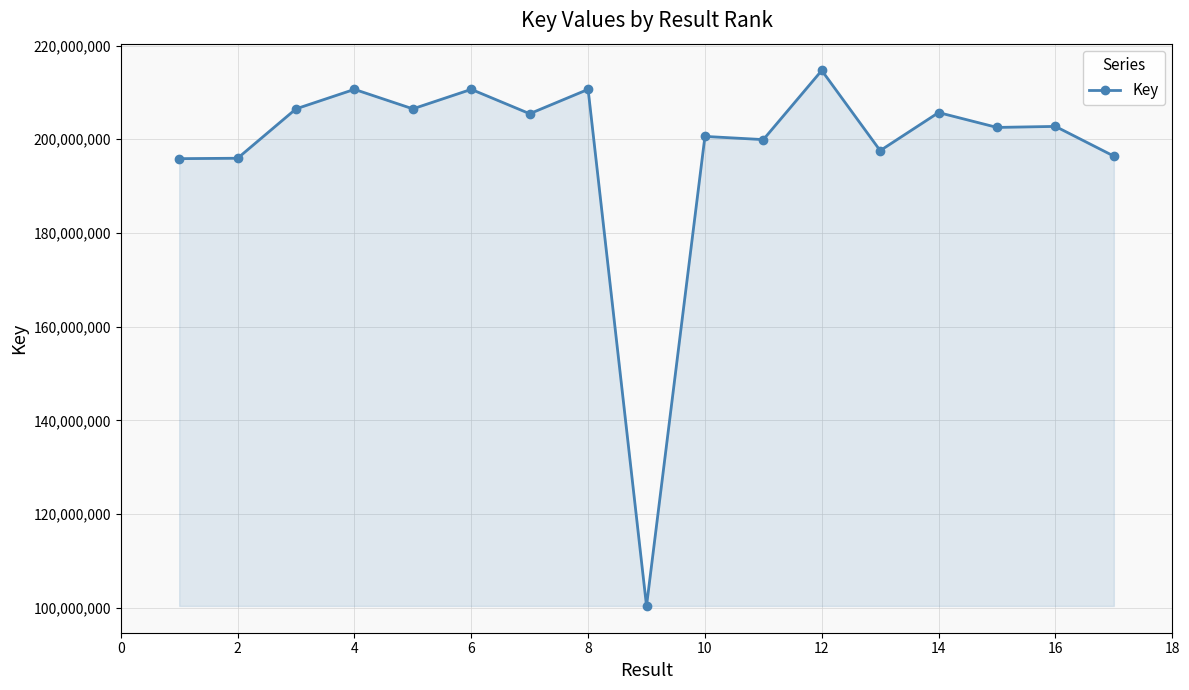

What is the value of the 15th point from the left?

202532057